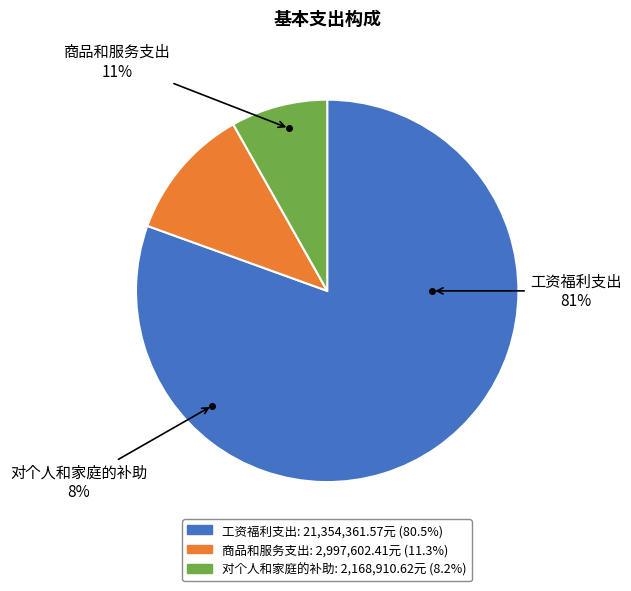

Which category has the biggest portion of the pie?

工资福利支出